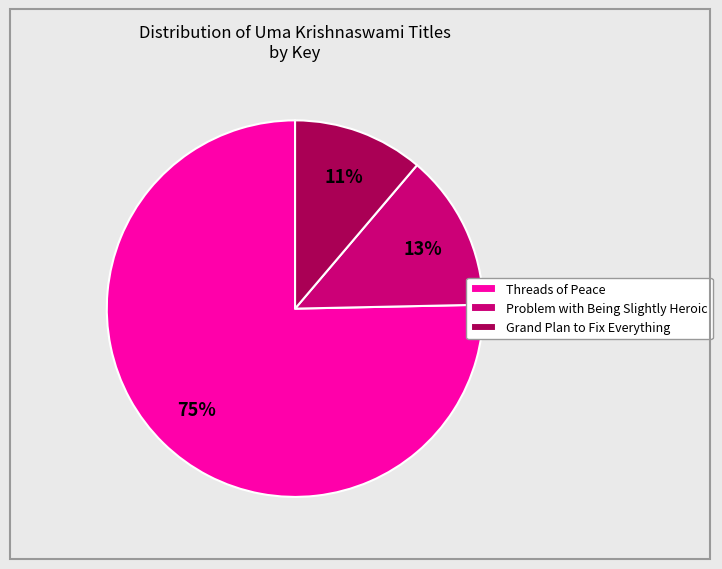

Rank the categories by value from lowest to highest.

Grand Plan to Fix Everything, Problem with Being Slightly Heroic, Threads of Peace